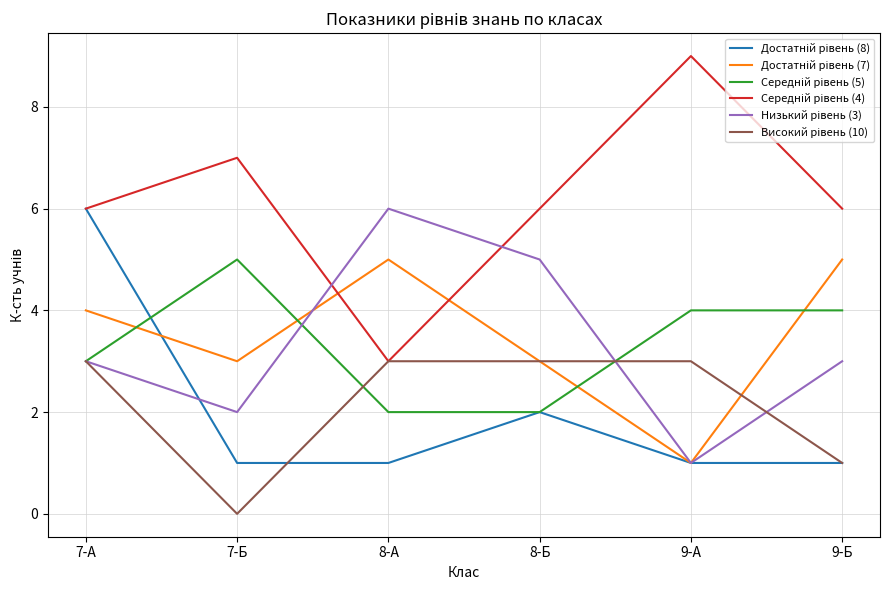

At which category is the sum across all series the highest?

7-А